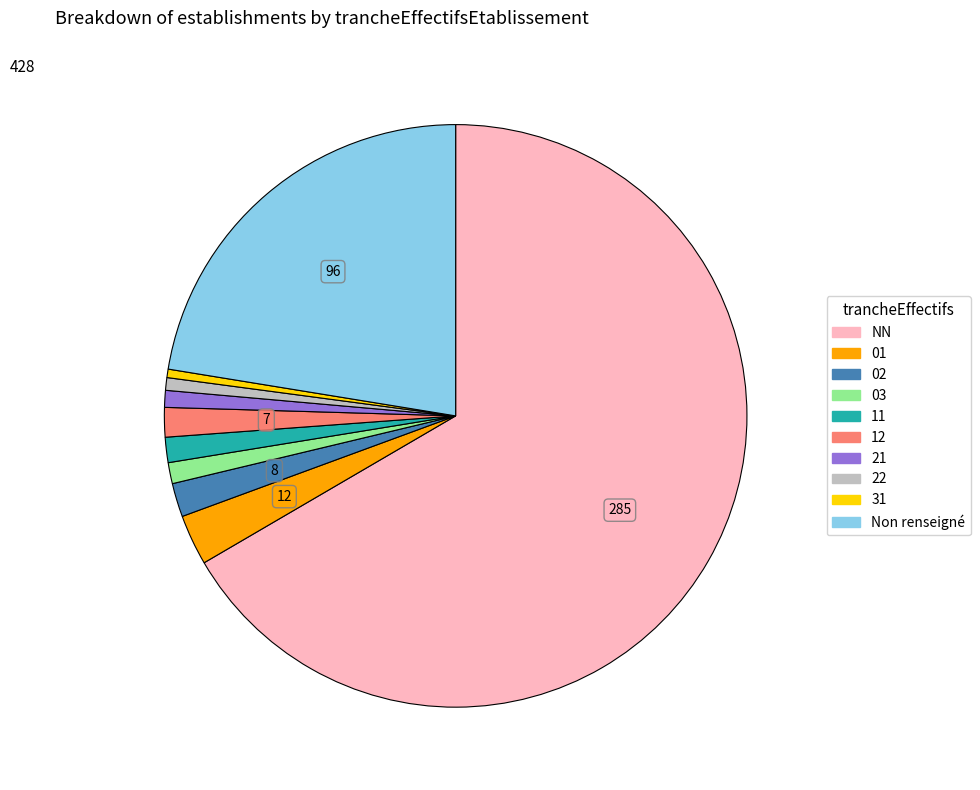

Count the number of slices in the pie.

10